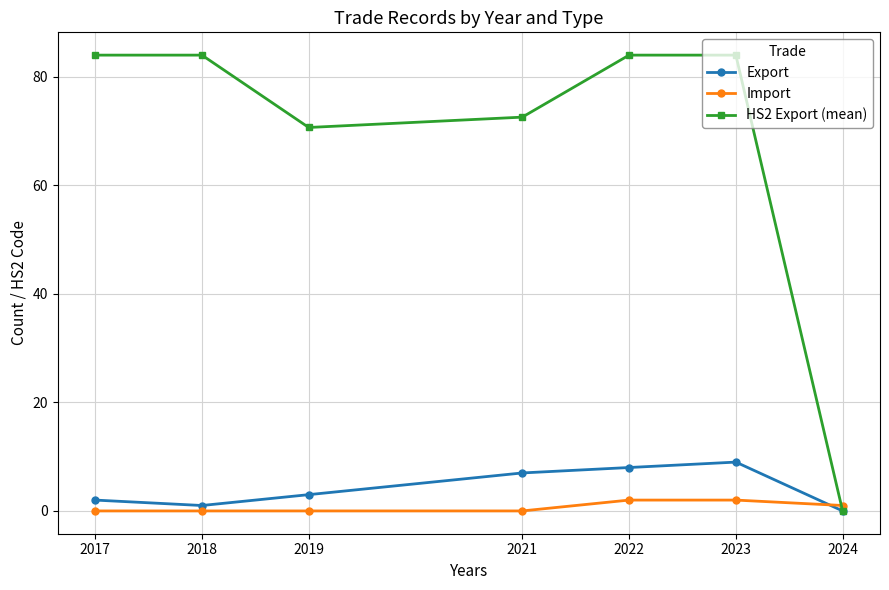

What is the difference between the maximum and minimum values in the Export series?

9.0